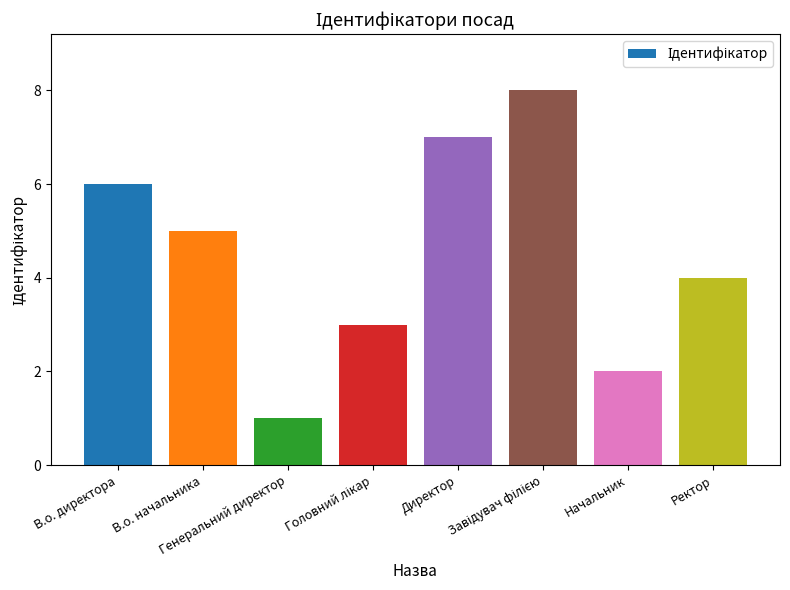

What is the difference between the second highest and second lowest values?

5